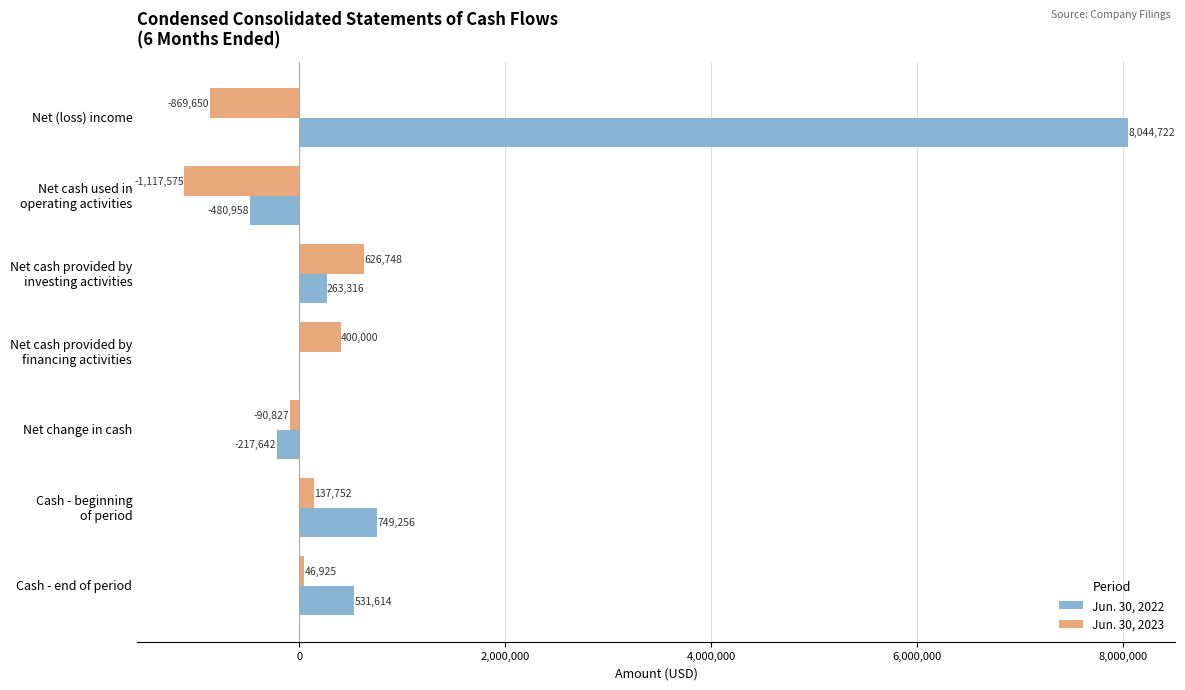

At which label is Jun. 30, 2023 closest to -245413?

Net change in cash